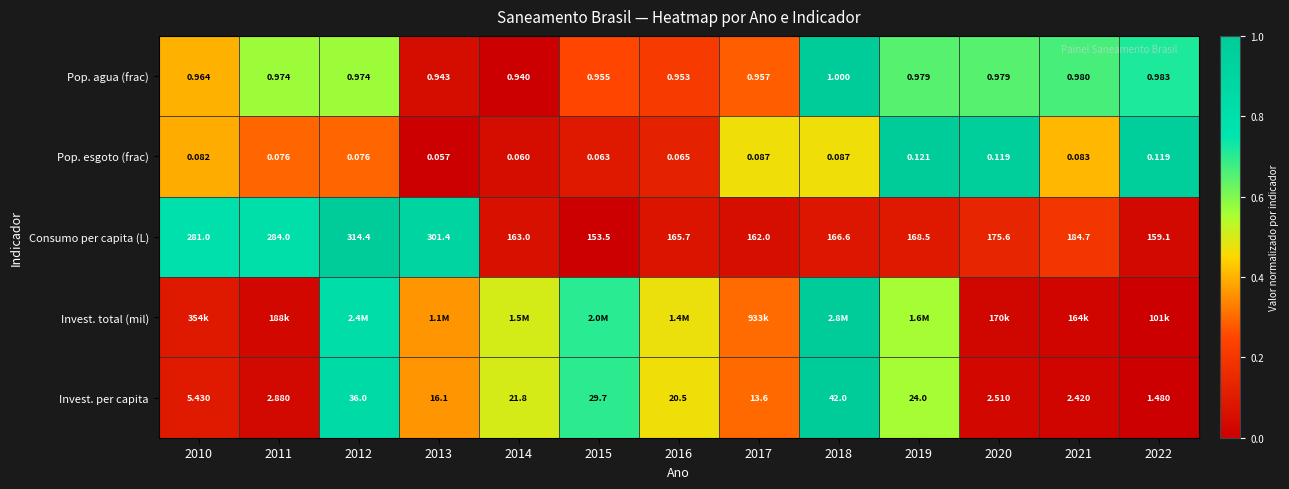

How many values in the Invest. per capita series exceed 16?

7